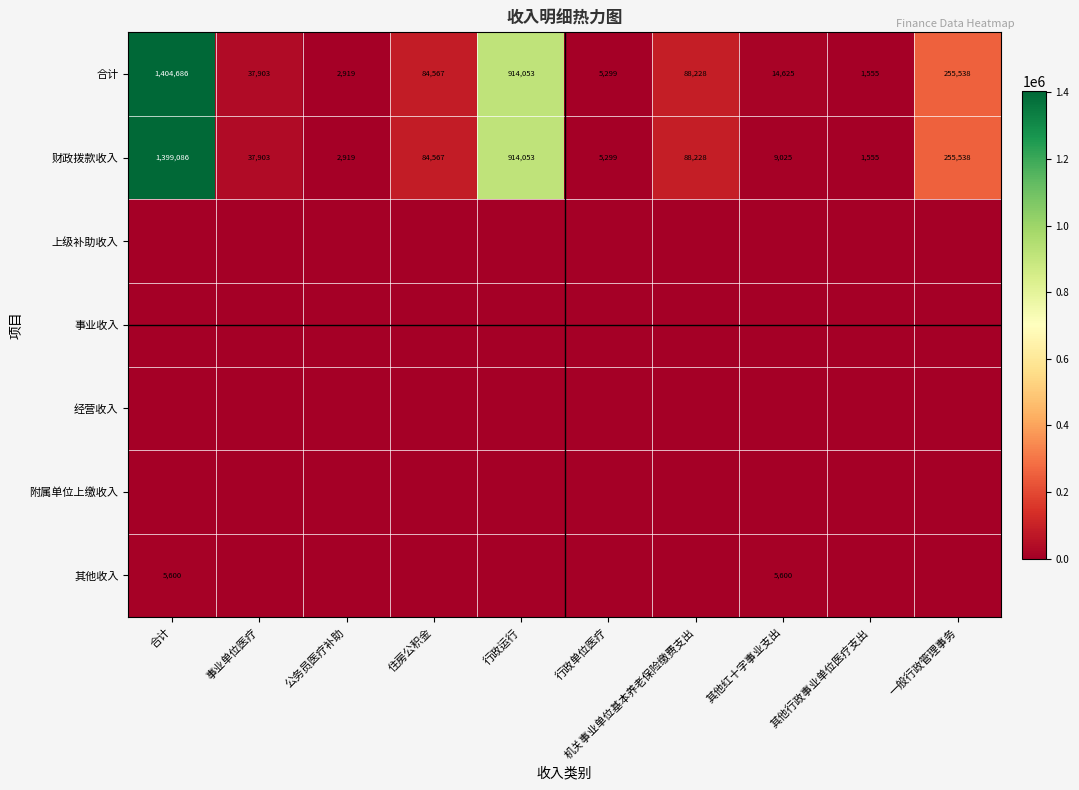

At how many categories does at least one series exceed 1169180?

1